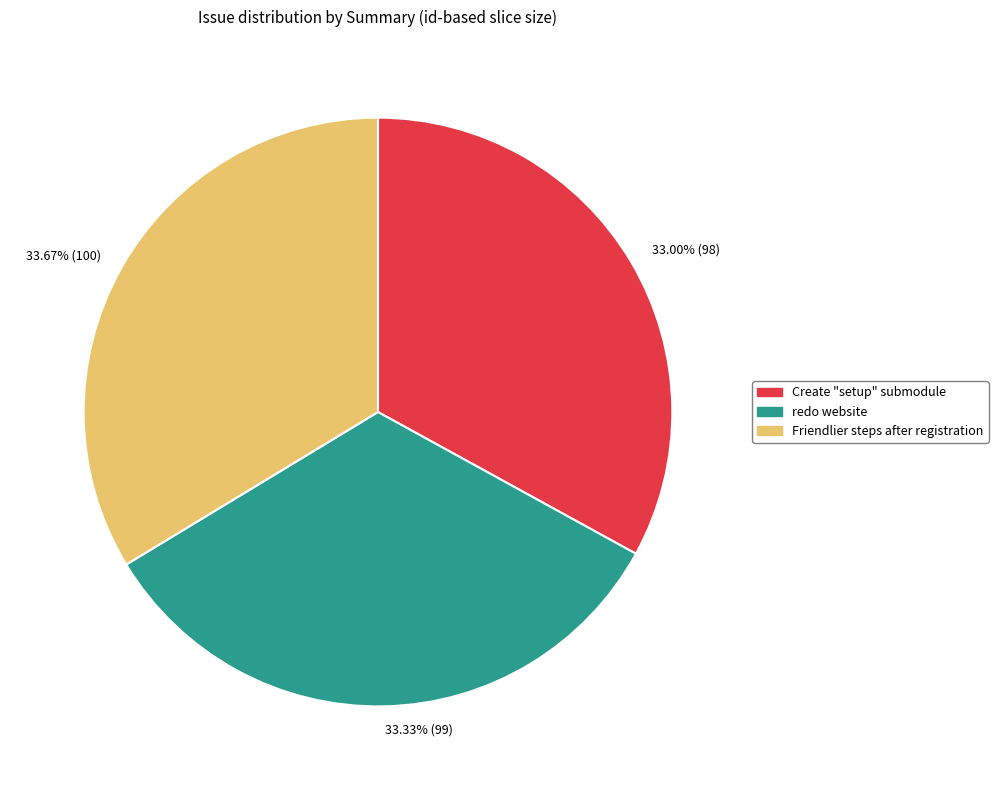

What percentage is the redo website slice, to the nearest percent?

33%